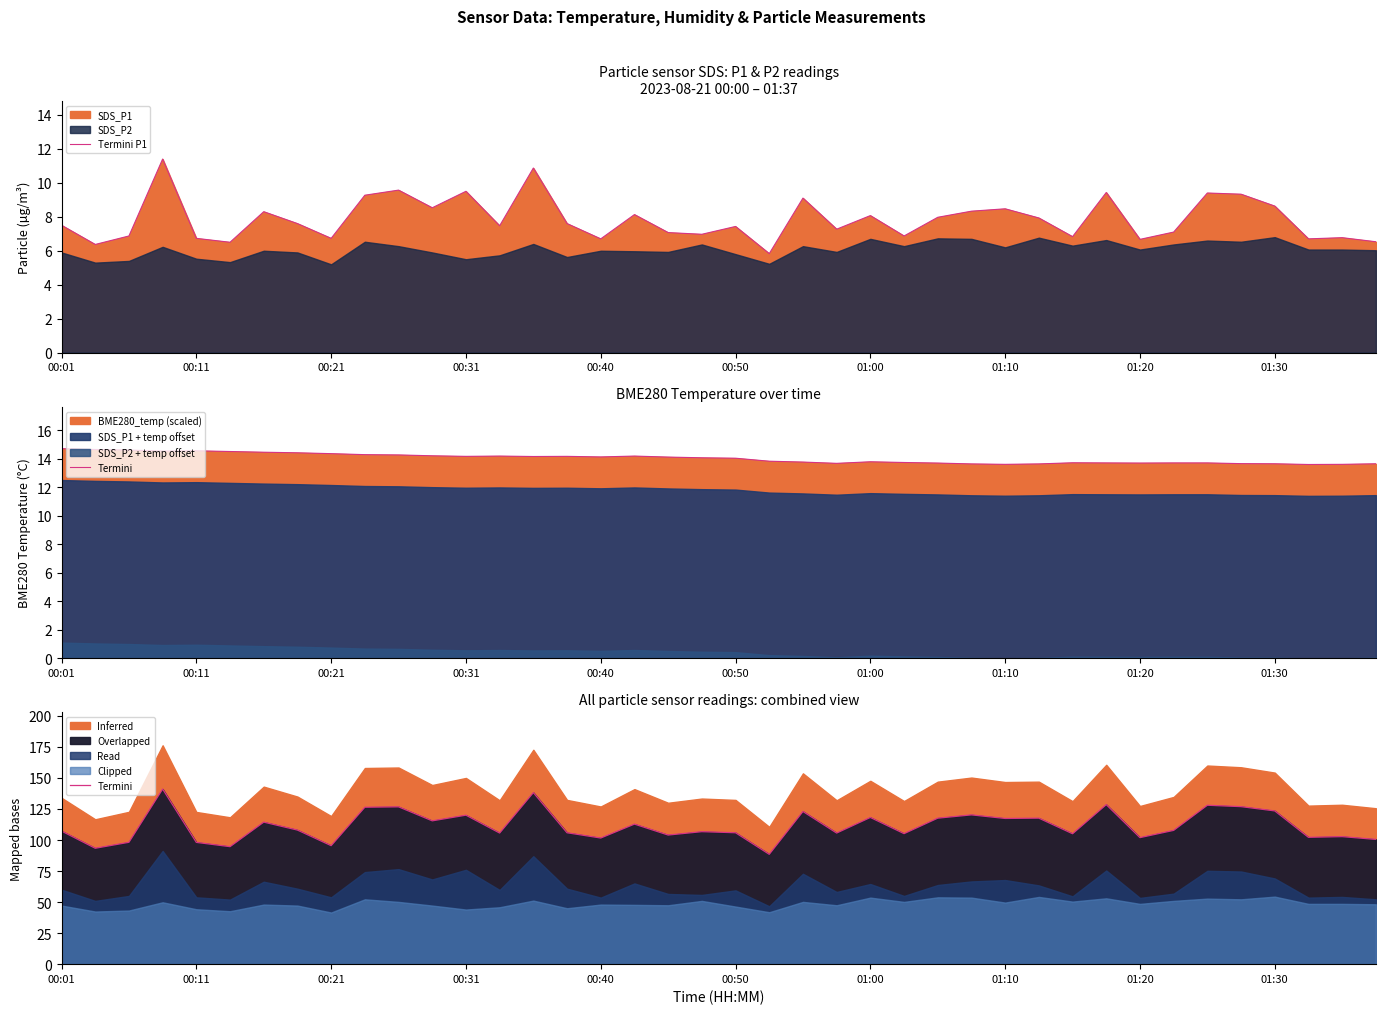

At which label does Termini first exceed 107?

00:01